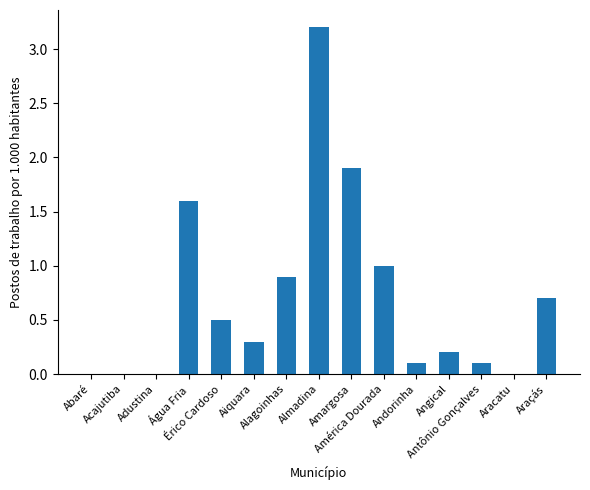

Reading right to left, list all the values displayed in this chart.

Araçás=0.7	Aracatu=0.0	Antônio Gonçalves=0.1	Angical=0.2	Andorinha=0.1	América Dourada=1.0	Amargosa=1.9	Almadina=3.2	Alagoinhas=0.9	Aiquara=0.3	Érico Cardoso=0.5	Água Fria=1.6	Adustina=0.0	Acajutiba=0.0	Abaré=0.0